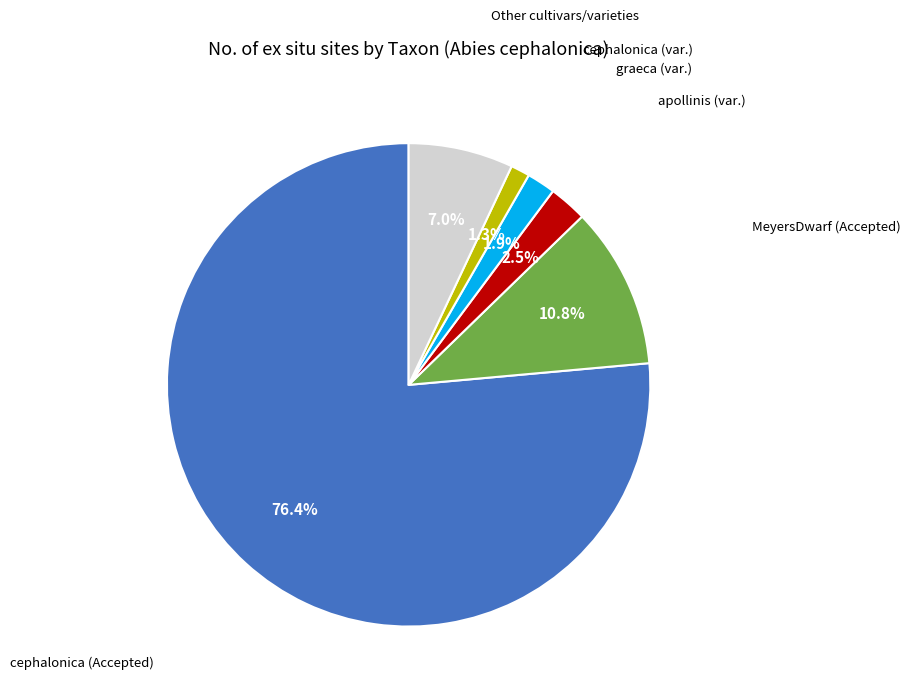

Does any single category account for the majority?

Yes